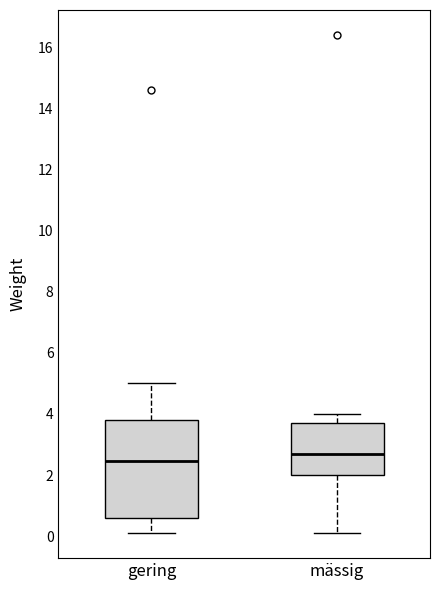

Where is the upper edge of the box for gering on the y-axis? The values are not printed on the chart, so give them approximately, as read against the axis.

3.8